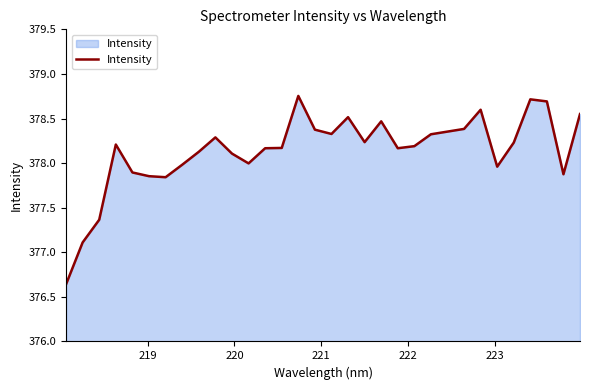

What is the difference between the maximum and minimum values?

2.1